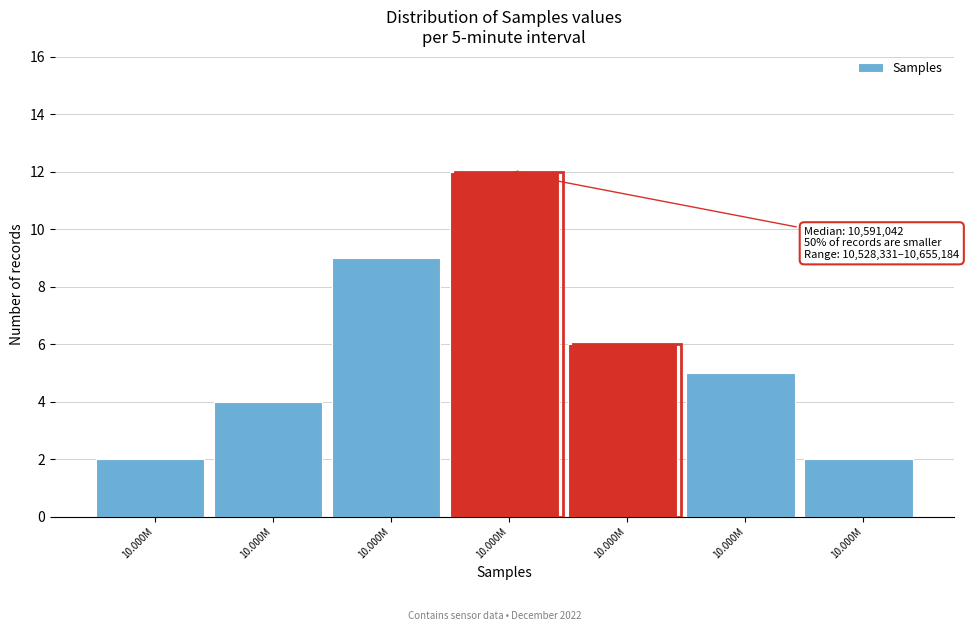

How many data points does each series have?

7